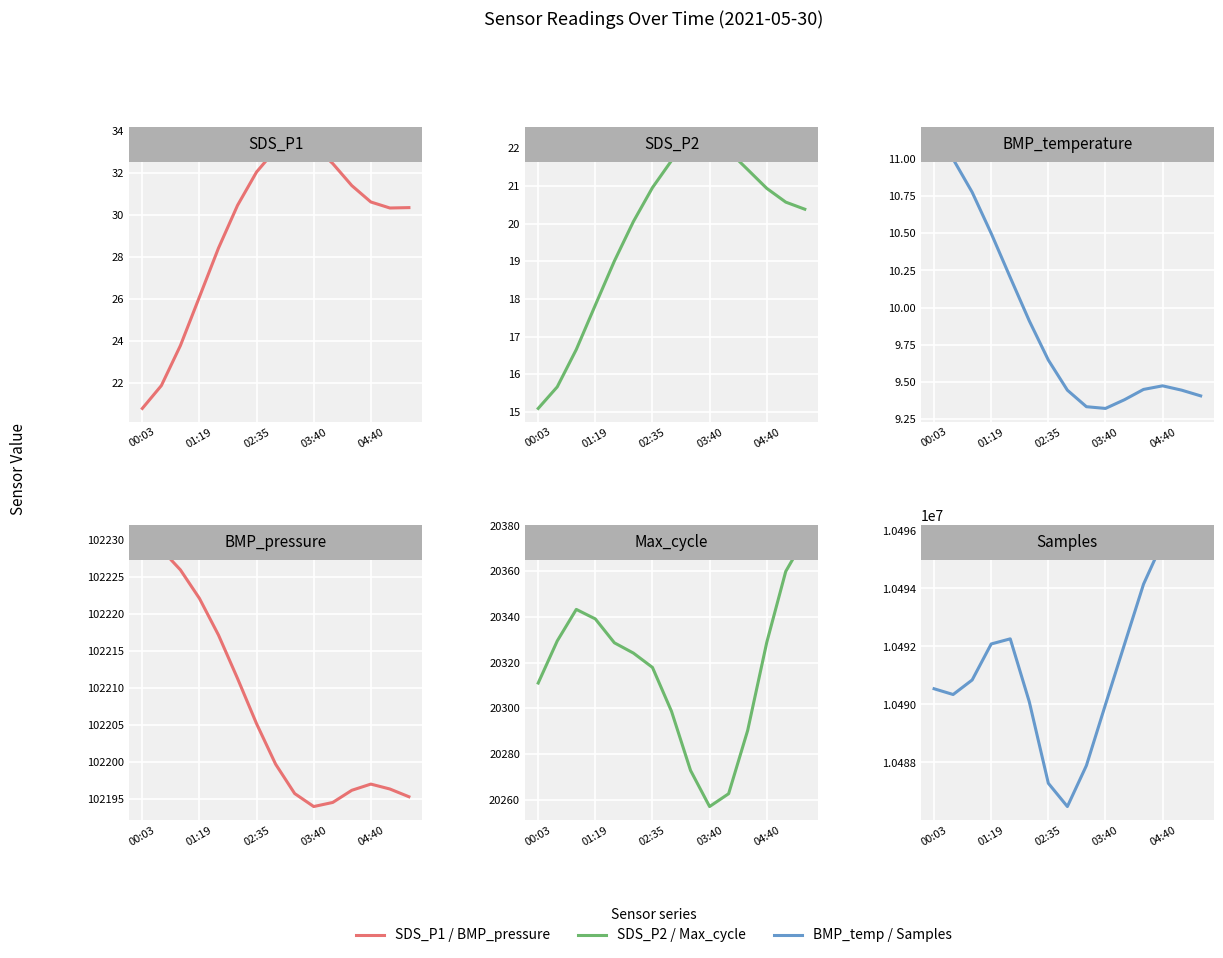

The value of SDS_P1 at 8 is 33.5. True or false?

True